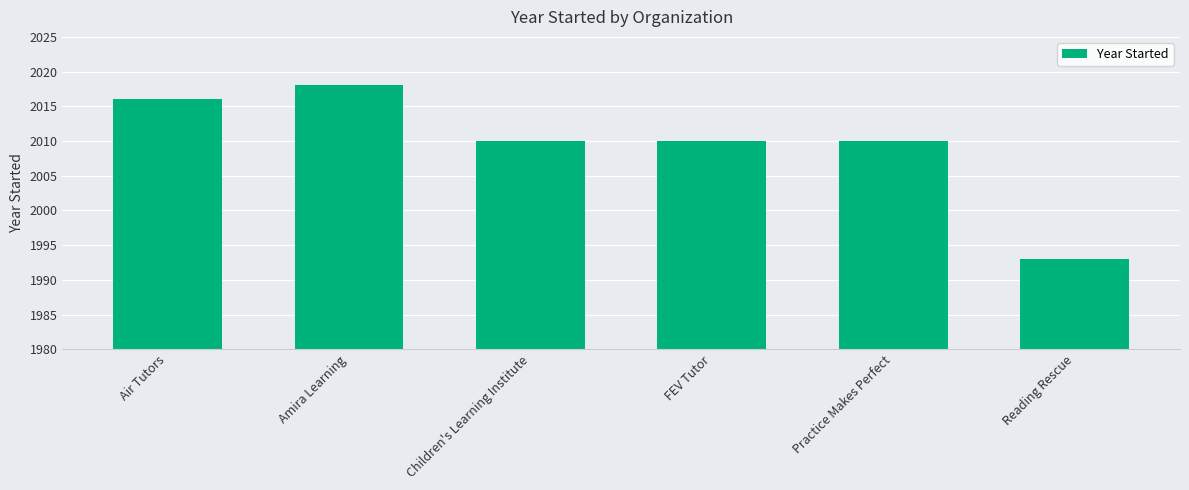

The value at Practice Makes Perfect is 2010. True or false?

True